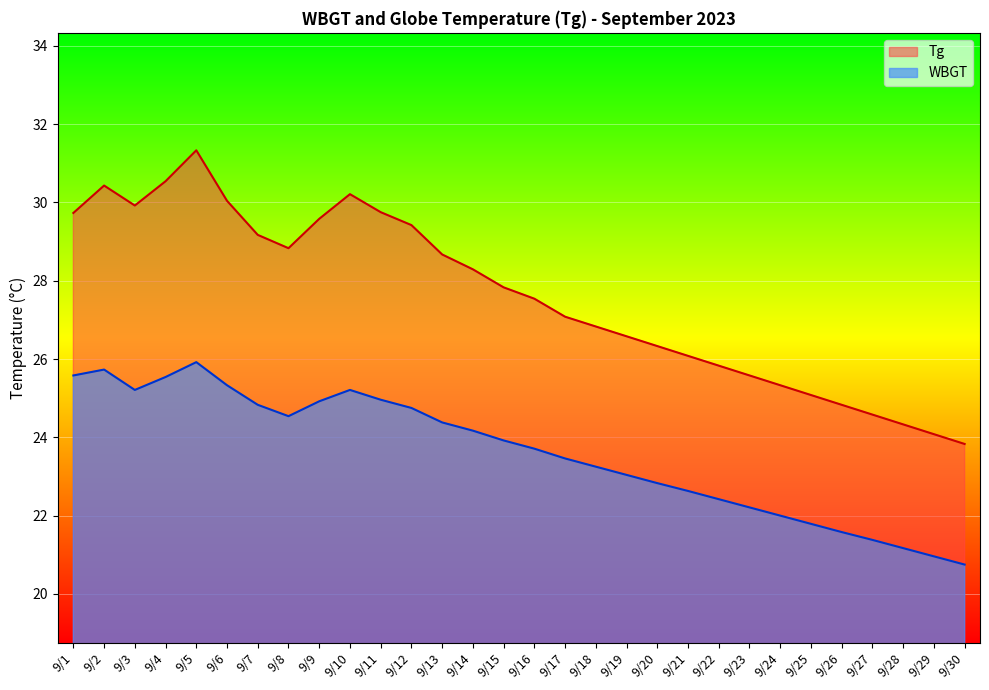

True or false: WBGT has more than 2 points higher than both neighbors.

True